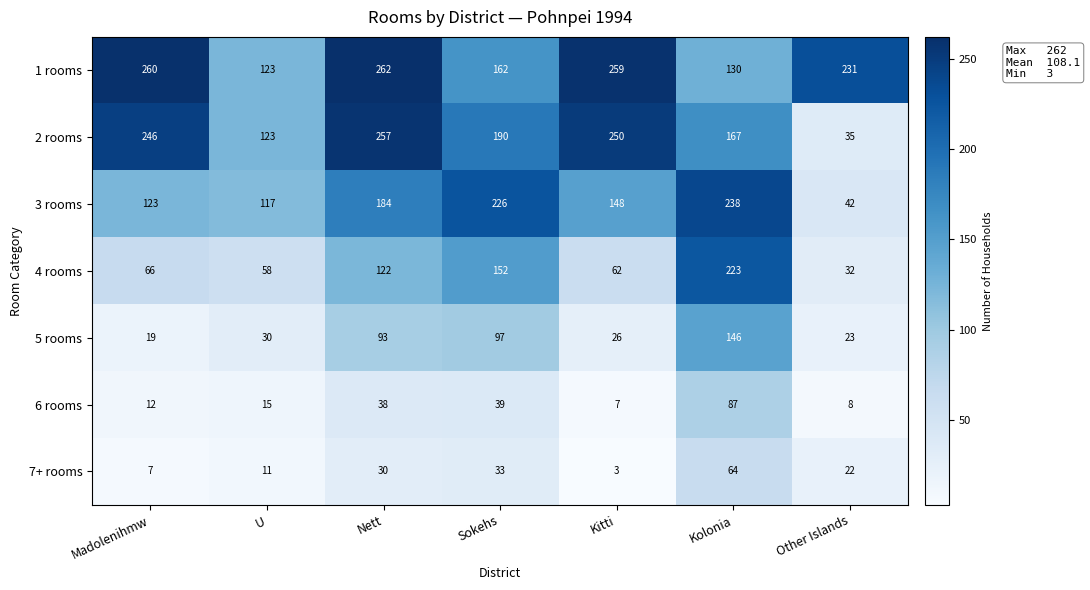

Which series has the largest total across all categories?

1 rooms